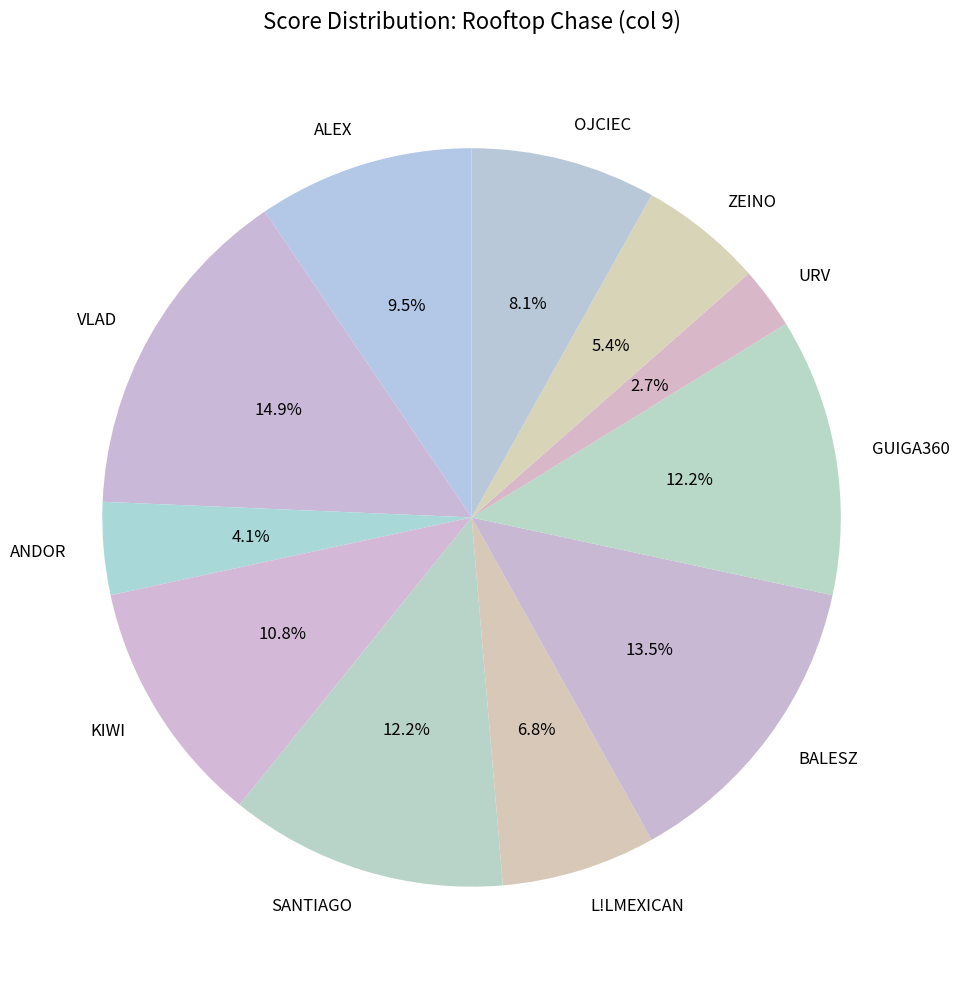

Approximately how many times larger is the value at ALEX compared to BALESZ?

0.7